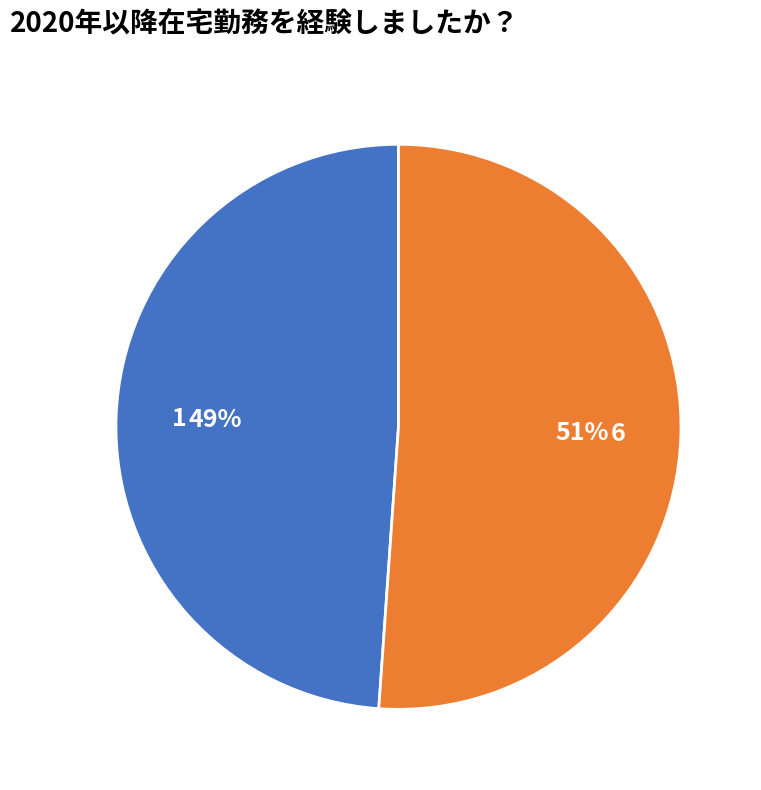

What percentage is the 1 slice, to the nearest percent?

49%